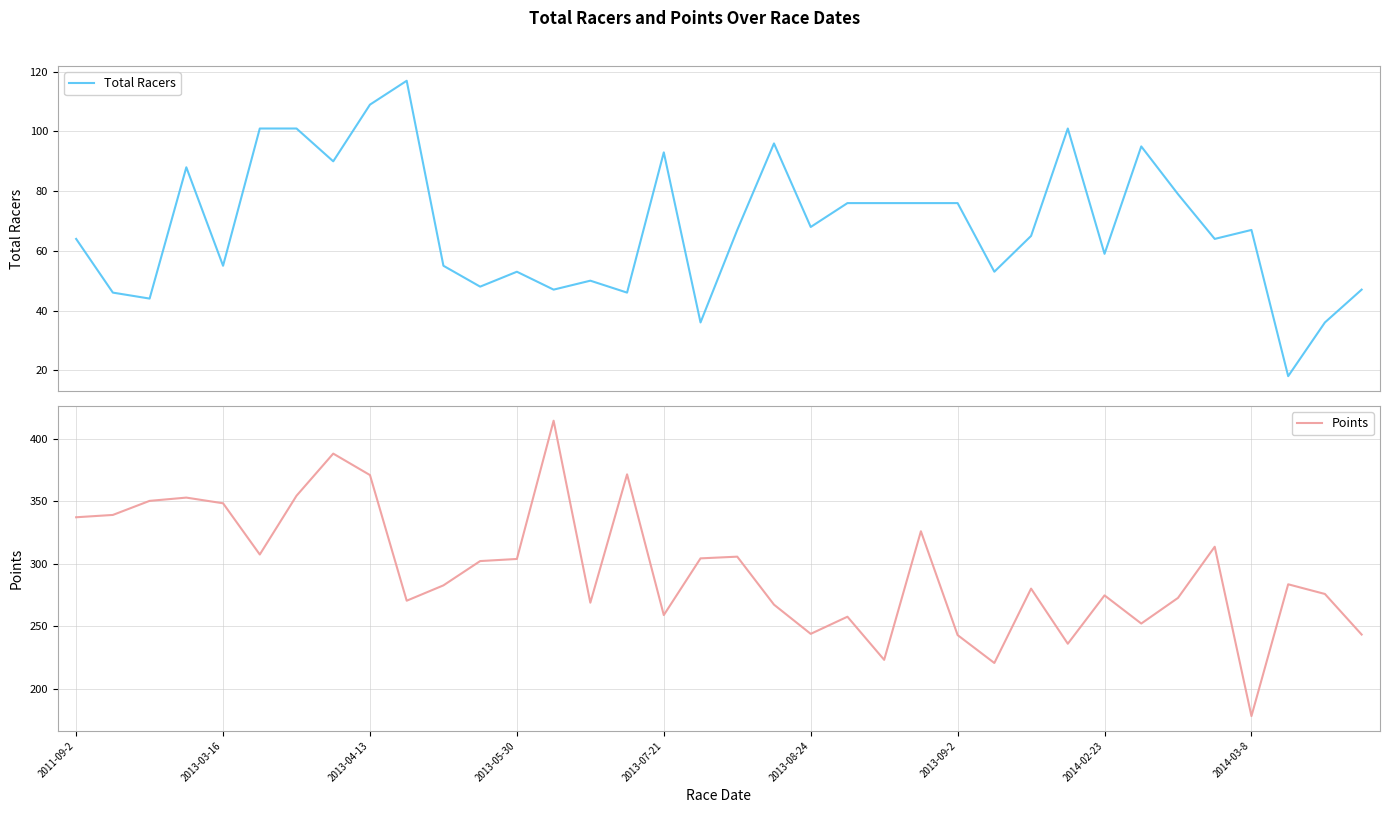

What is the difference between the maximum and minimum values in the Points series?

236.2